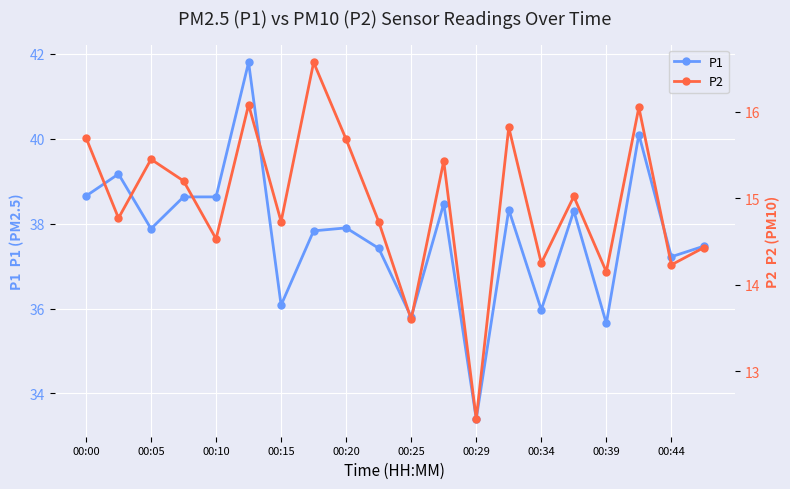

What is the value of the P2 point at the 10th from the left?

14.7